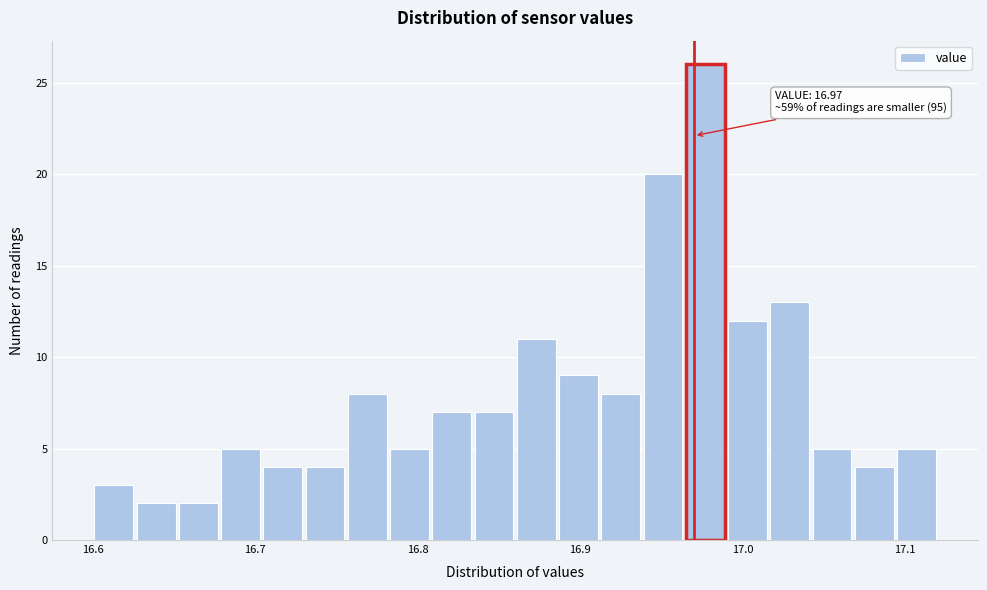

Read against the x-axis, roughly where is the centre of the tallest bar?

16.98